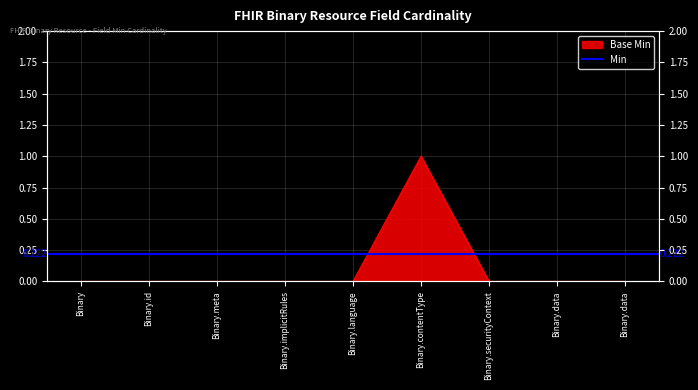

Reading right to left, extract all data points from this chart.

Binary.data=0	Binary.data=0	Binary.securityContext=0	Binary.contentType=1	Binary.language=0	Binary.implicitRules=0	Binary.meta=0	Binary.id=0	Binary=0